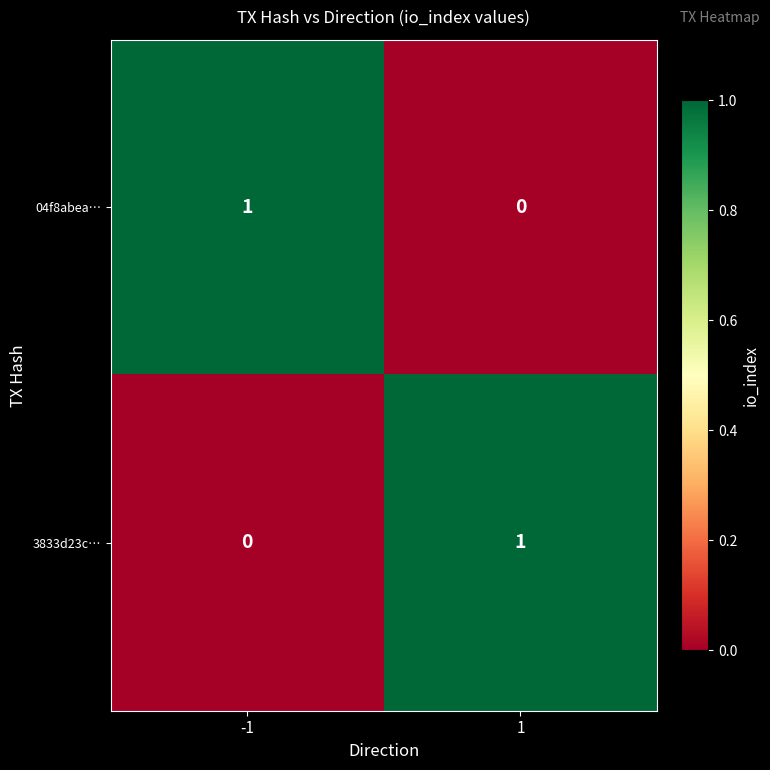

At -1, list the series in order from smallest to largest.

3833d23c…, 04f8abea…